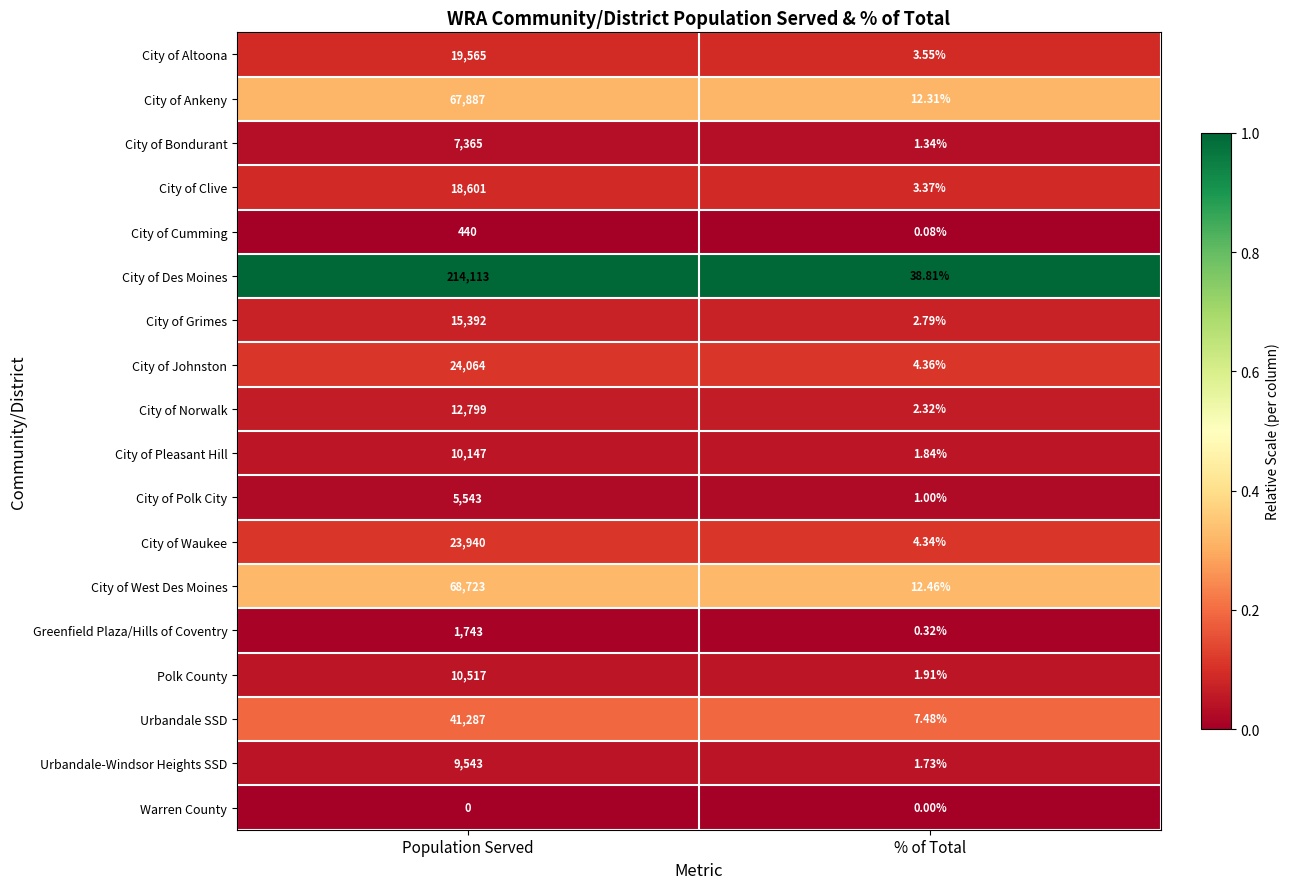

At which label does City of Polk City reach its minimum?

% of Total